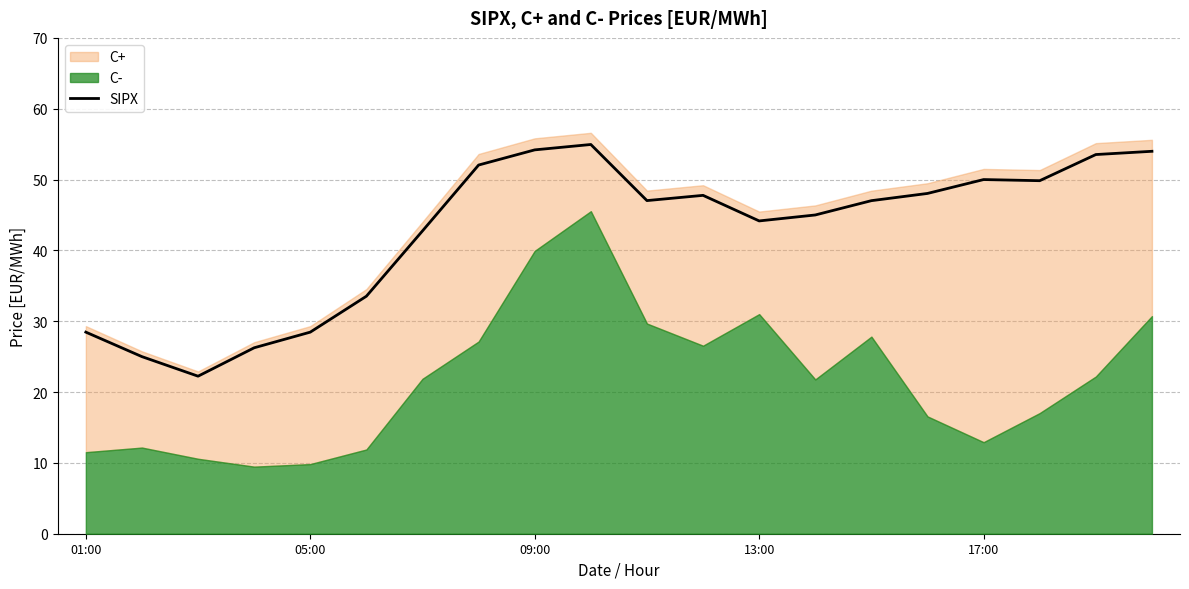

What is the value of the 13th point from the left?

44.2